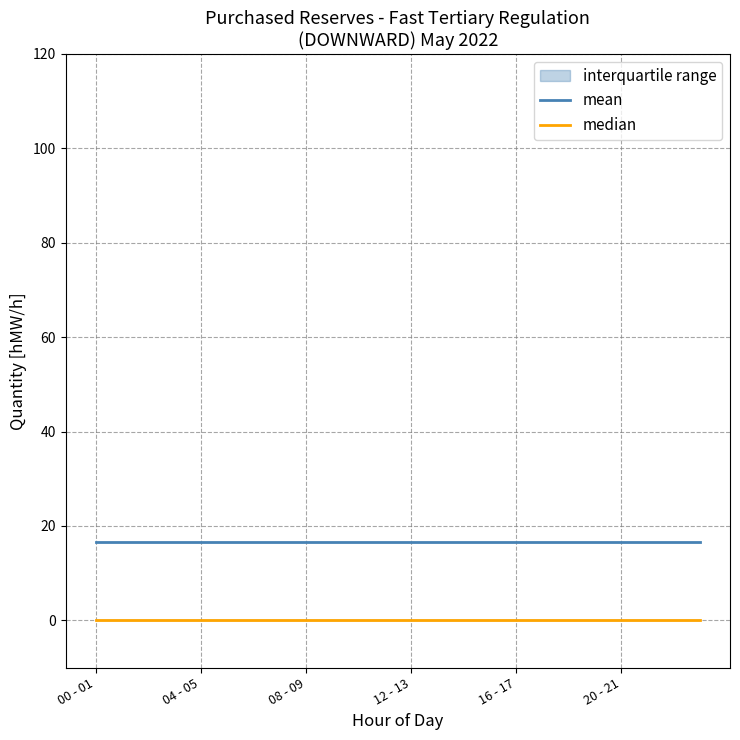

List the series in order of their peak value, lowest first.

median, mean